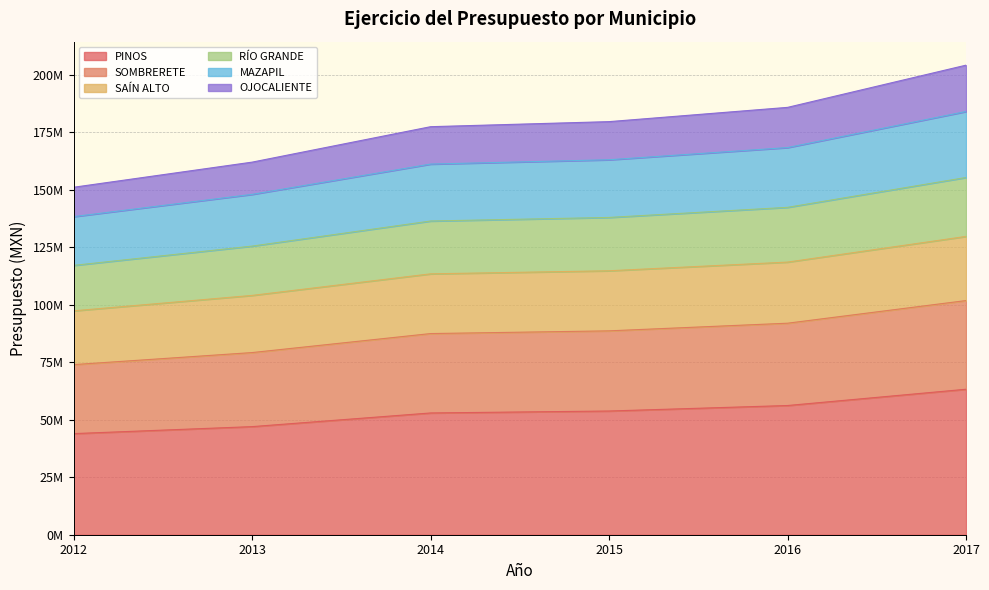

What are all the series names shown in the legend?

PINOS, SOMBRERETE, SAÍN ALTO, RÍO GRANDE, MAZAPIL, OJOCALIENTE